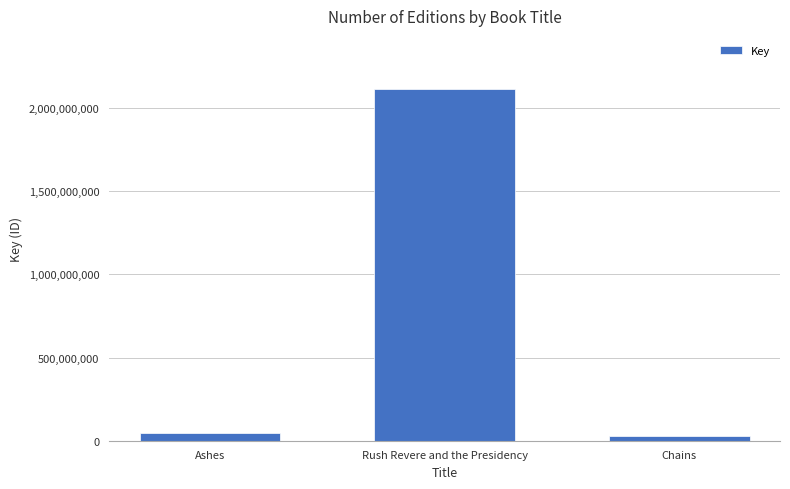

Does the chart contain stacked bars?

No